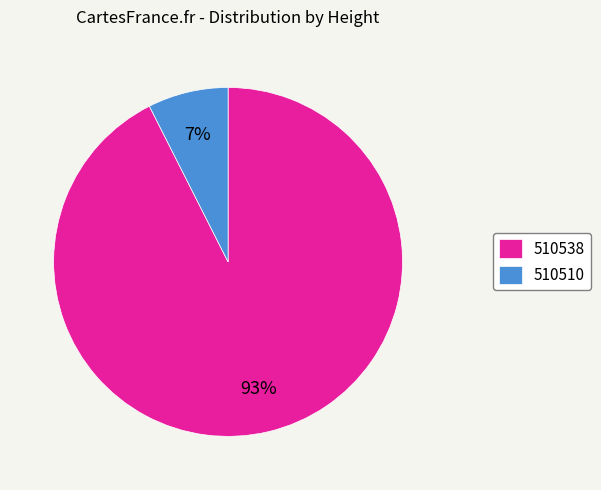

Do 510510 and 510538 together represent more than half of the pie?

Yes